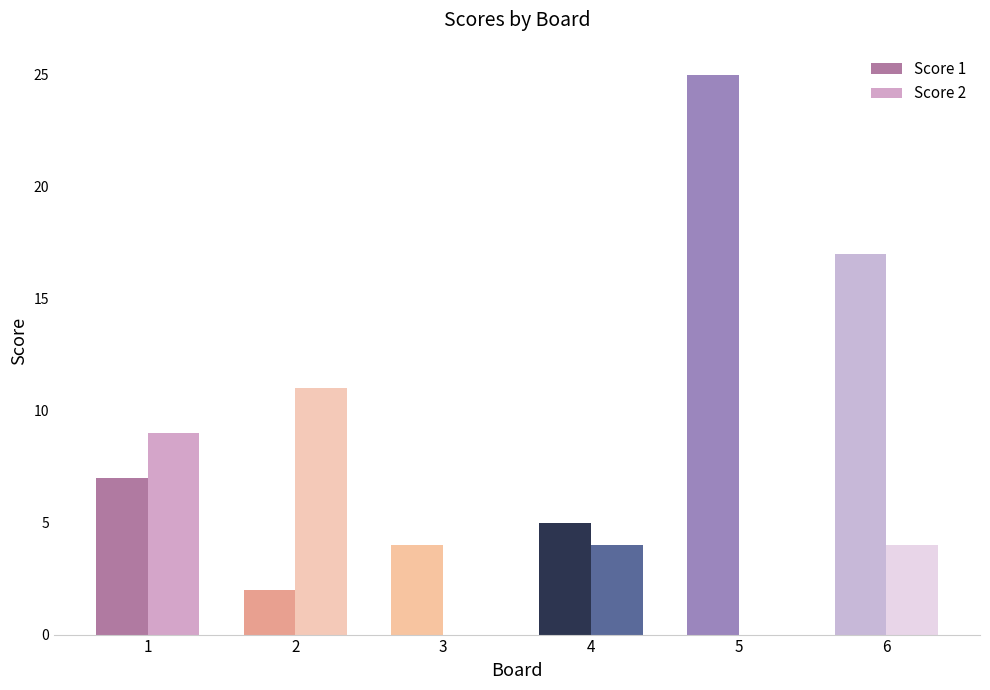

How many data points does each series have?

6